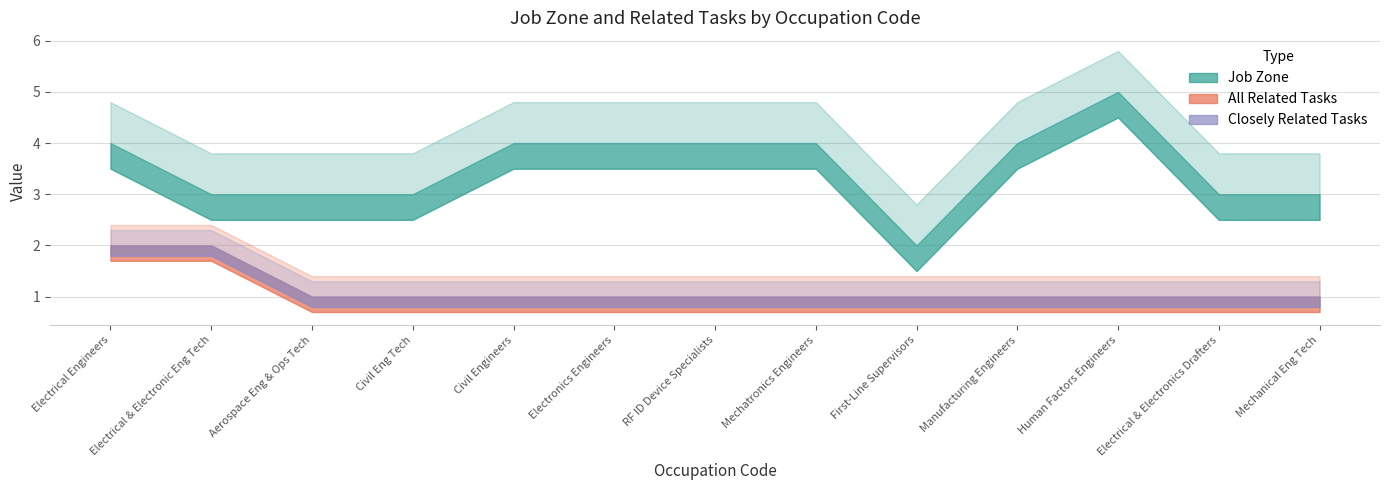

Reading left to right, what are all the values shown in this chart?

Job Zone: 4	3	3	3	4	4	4	4	2	4	5	3	3
All Related Tasks: 2	2	1	1	1	1	1	1	1	1	1	1	1
Closely Related Tasks: 2	2	1	1	1	1	1	1	1	1	1	1	1